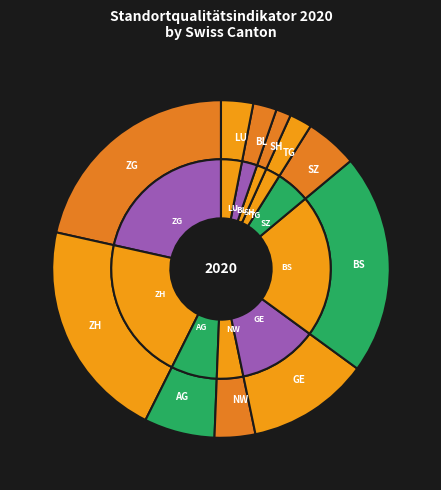

Does ZH represent more than half of the total?

No